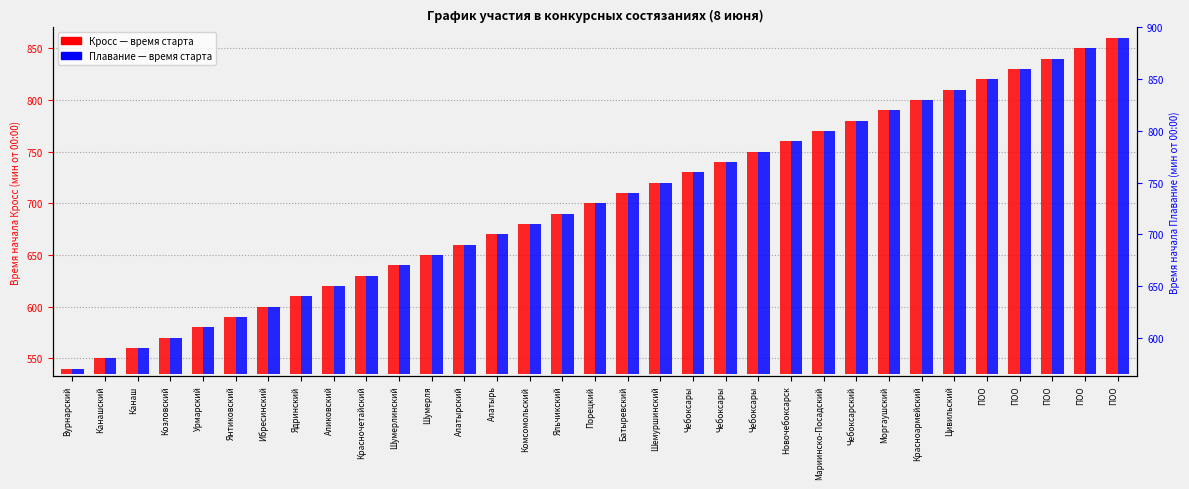

What is the difference between the Кросс (мин) values at Мариинско-Посадский and Моргаушский?

20